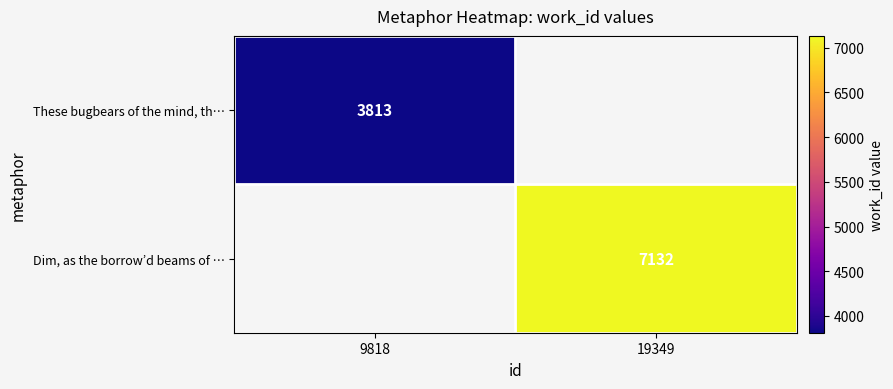

True or false: These bugbears of the mind, th… has a value of 3813 at 9818.

True